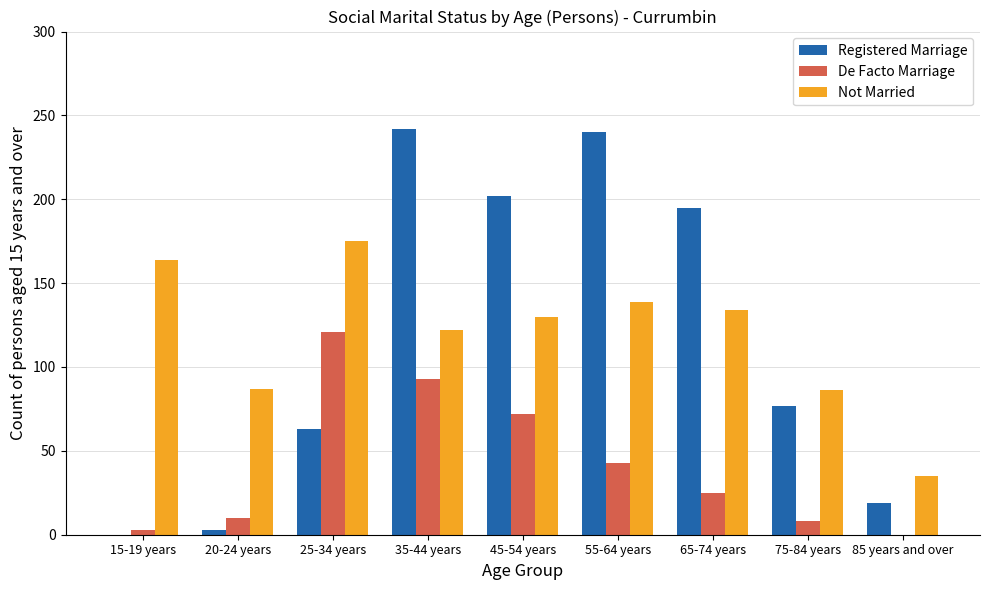

Count the number of categories in the chart.

9